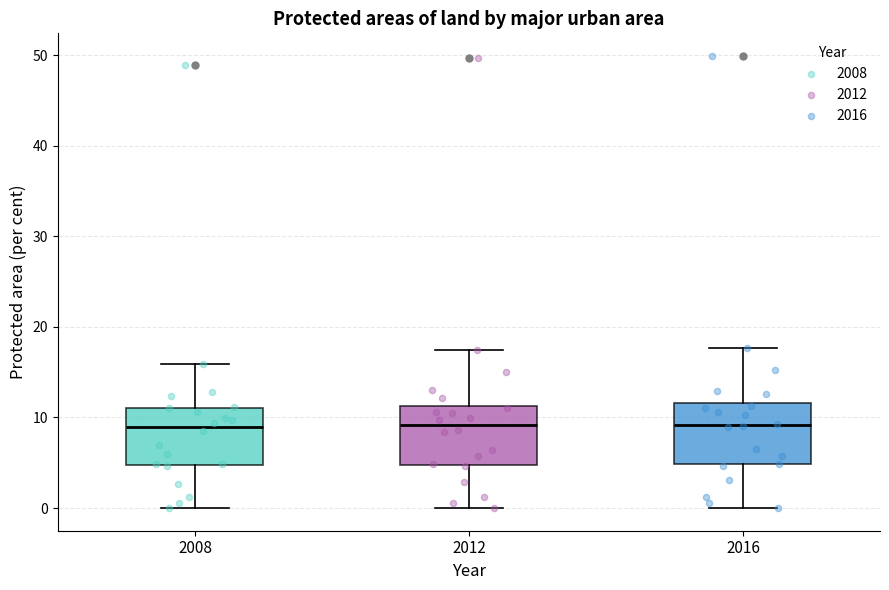

Reading left to right, read every box against the y-axis: the position of its median line, the range the box covers, and the ends of its whiskers. The values are not printed on the chart, so give them approximately, as read against the axis.

2008: median 9, box 5 to 11, whiskers 0 to 16
2012: median 9, box 5 to 11, whiskers 0 to 17
2016: median 9, box 5 to 12, whiskers 0 to 18